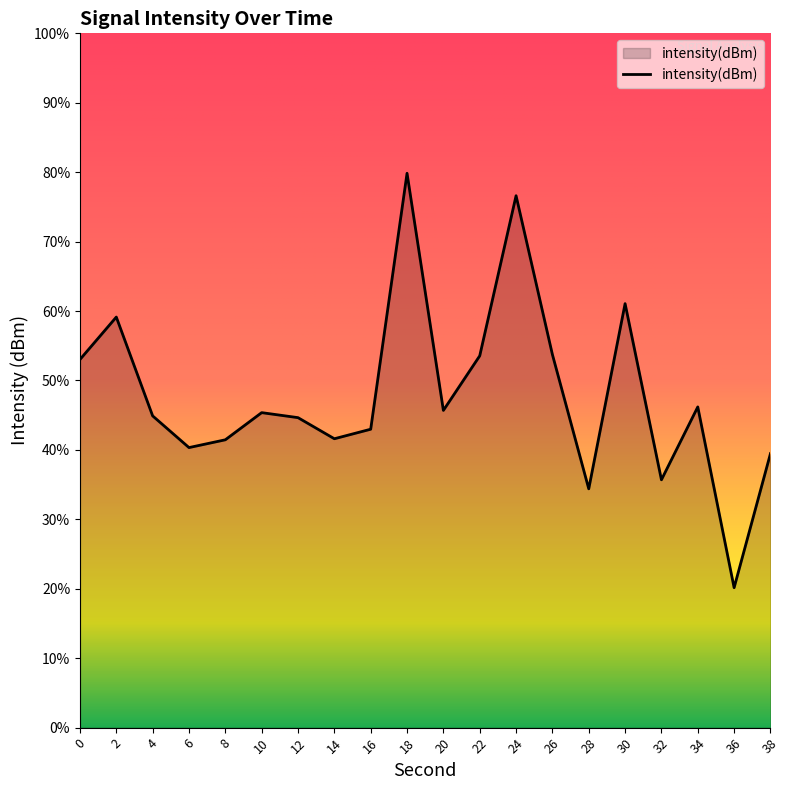

List the labels in order of value, largest first.

18, 24, 30, 2, 26, 22, 0, 34, 20, 10, 4, 12, 16, 14, 8, 6, 38, 32, 28, 36